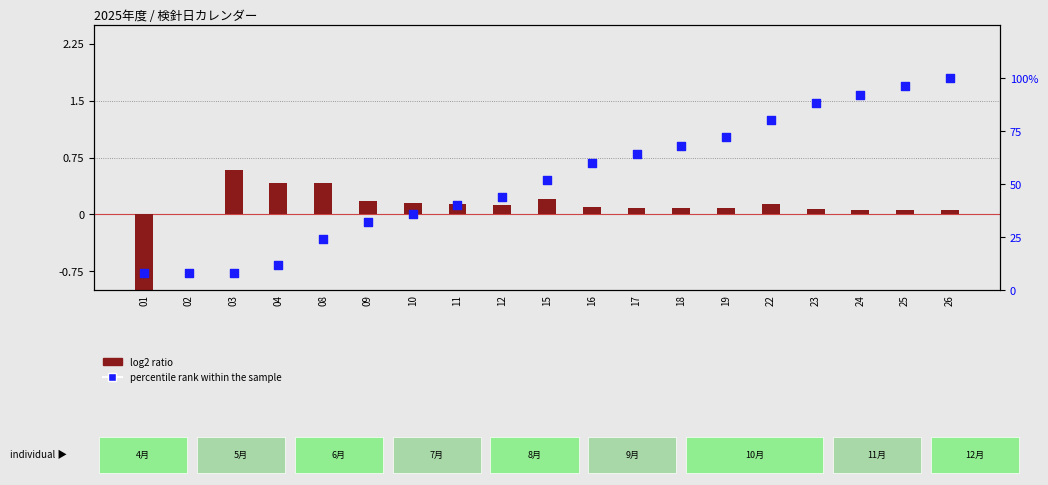

At which category is the sum across all series the highest?

26